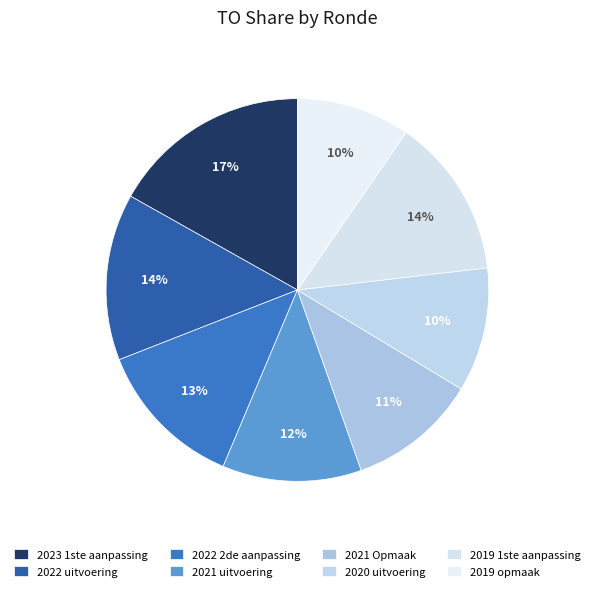

Is there a majority slice in this chart?

No